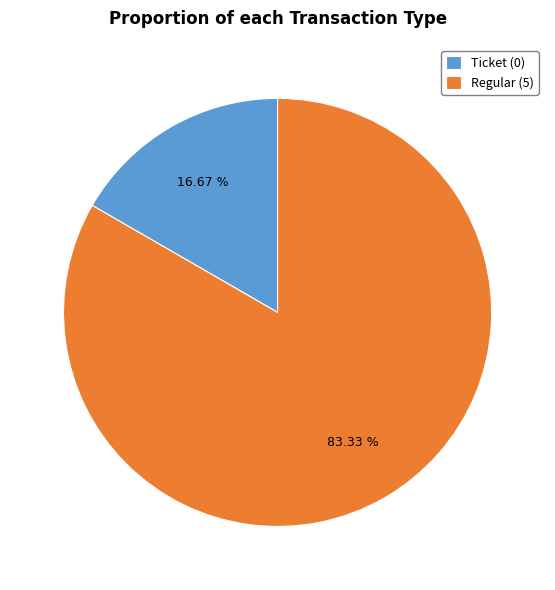

Which category has the smallest portion of the pie?

Ticket (0)